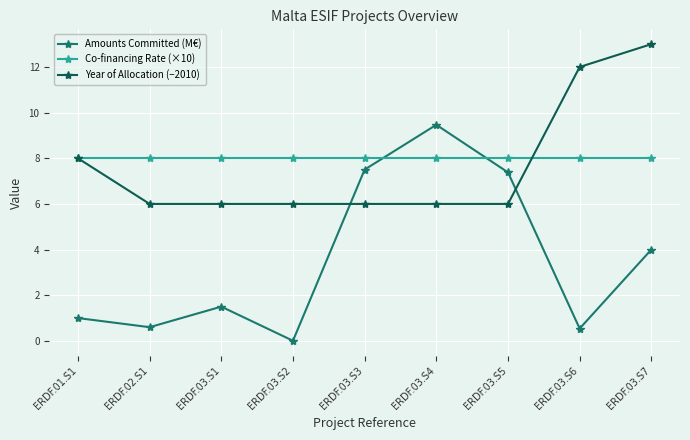

Which series ends up on top after the final intersection of Co-financing Rate (×10) and Amounts Committed (M€)?

Co-financing Rate (×10)